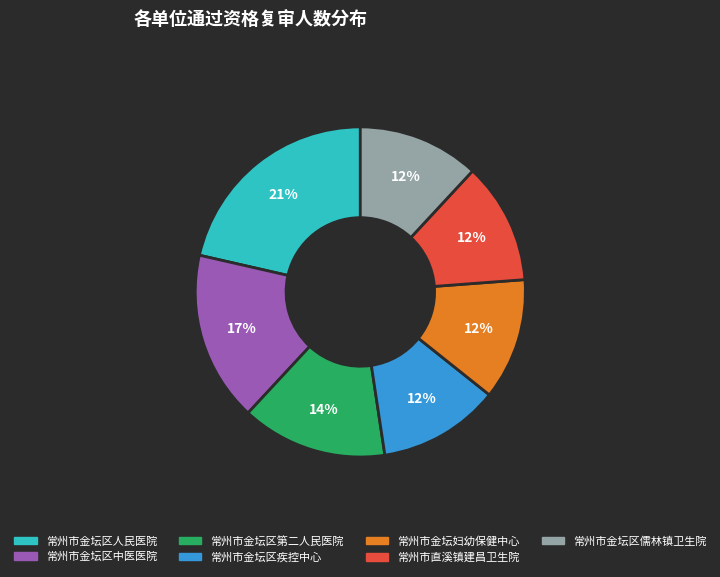

How many segments does this pie chart have?

7